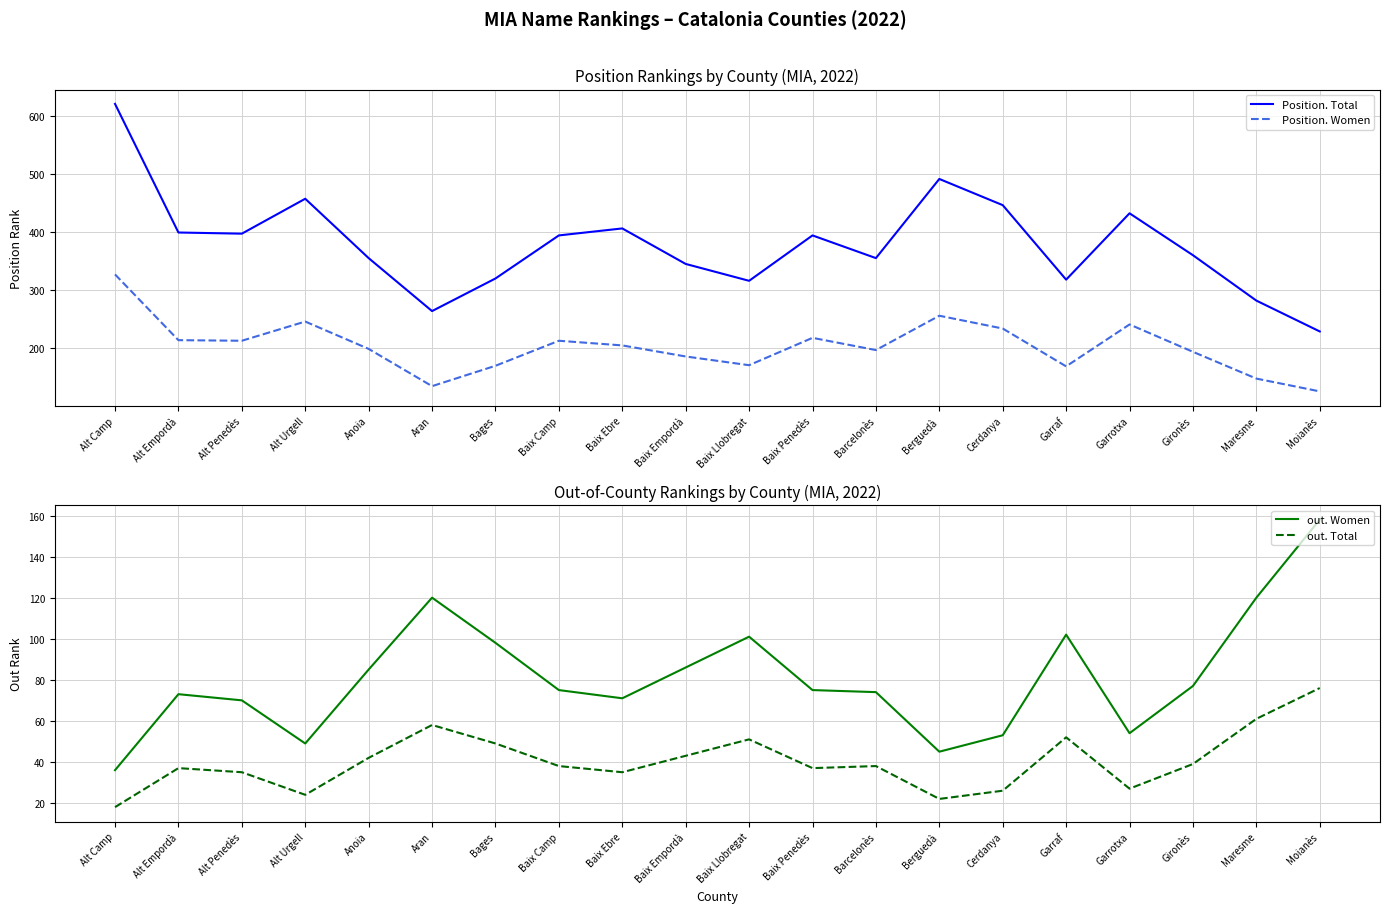

How many lines are shown in the chart?

4